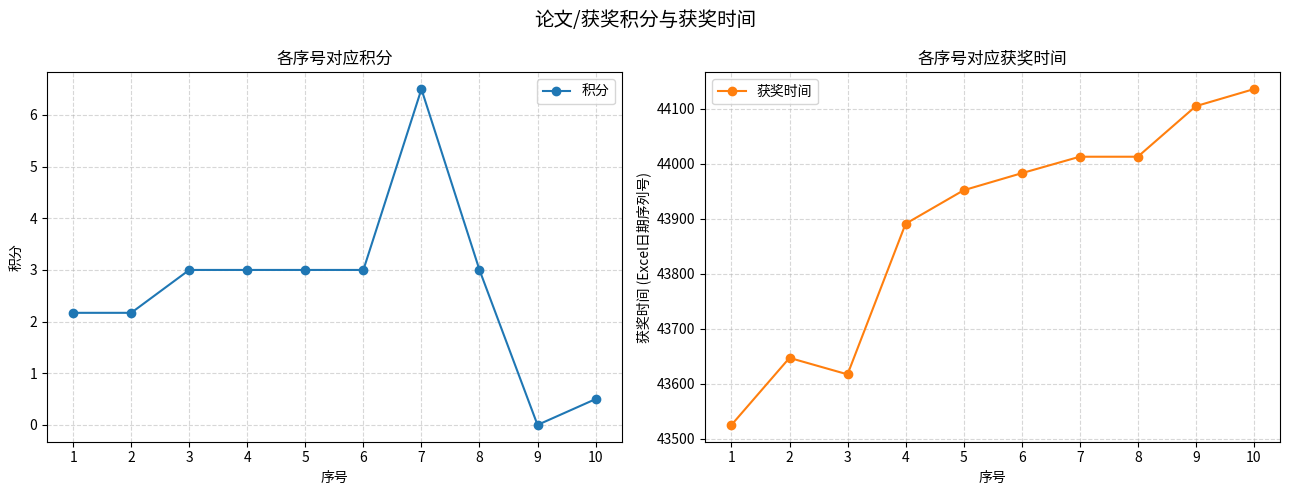

At which label does 获奖时间 reach its minimum?

1